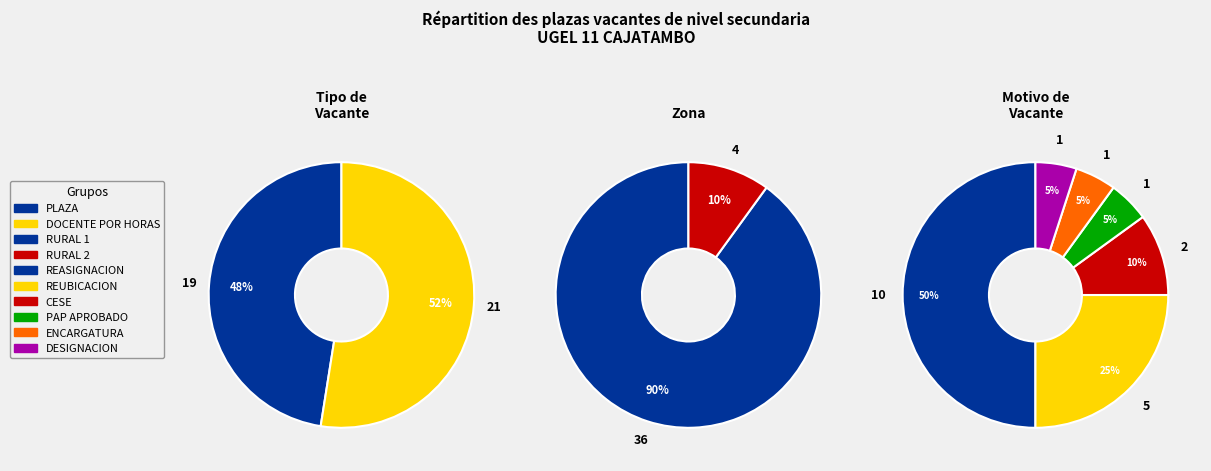

How many segments does this pie chart have?

2